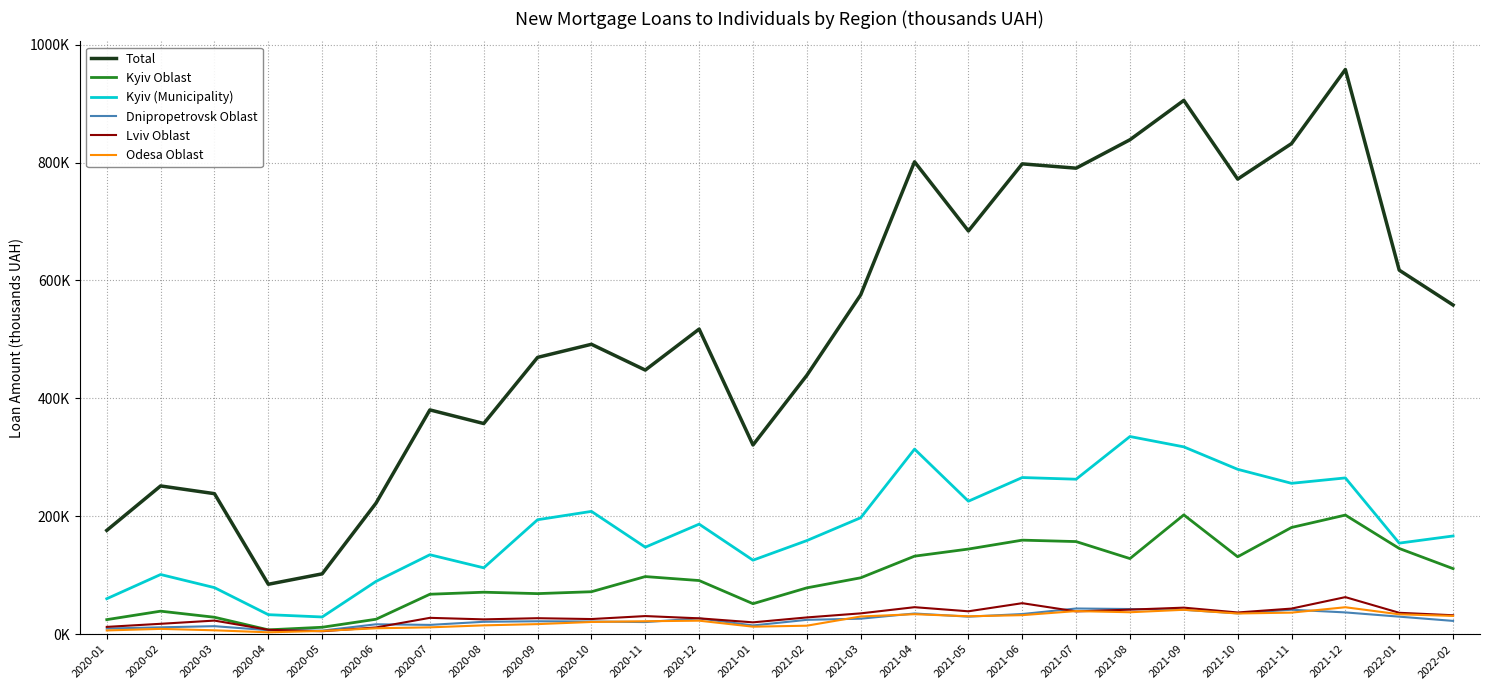

At 2020-02, list the series in order from smallest to largest.

Odesa Oblast, Dnipropetrovsk Oblast, Lviv Oblast, Kyiv Oblast, Kyiv (Municipality), Total